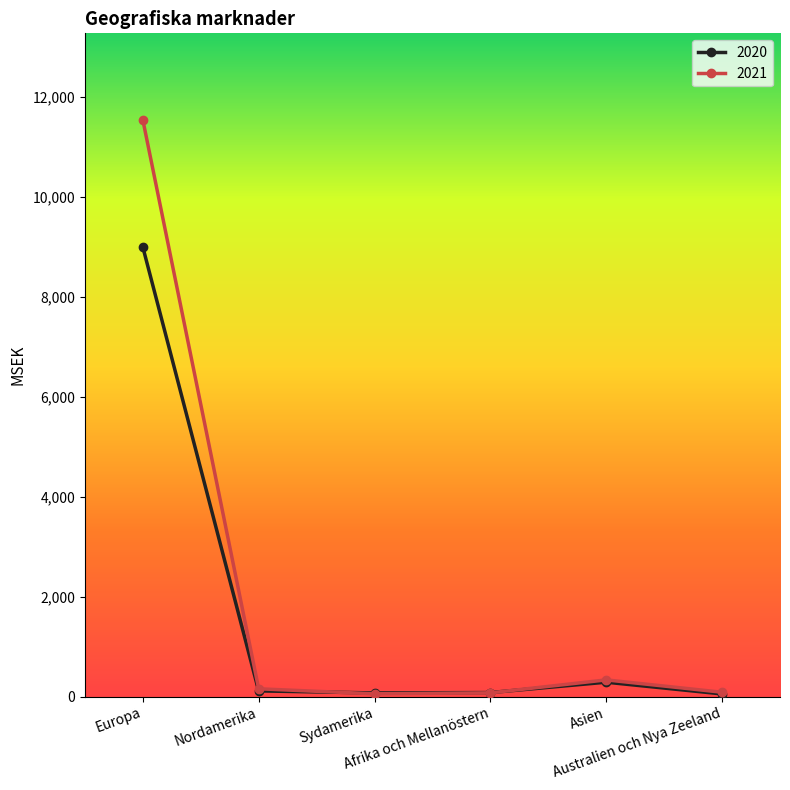

What is the sum of all 2020 values?

9599